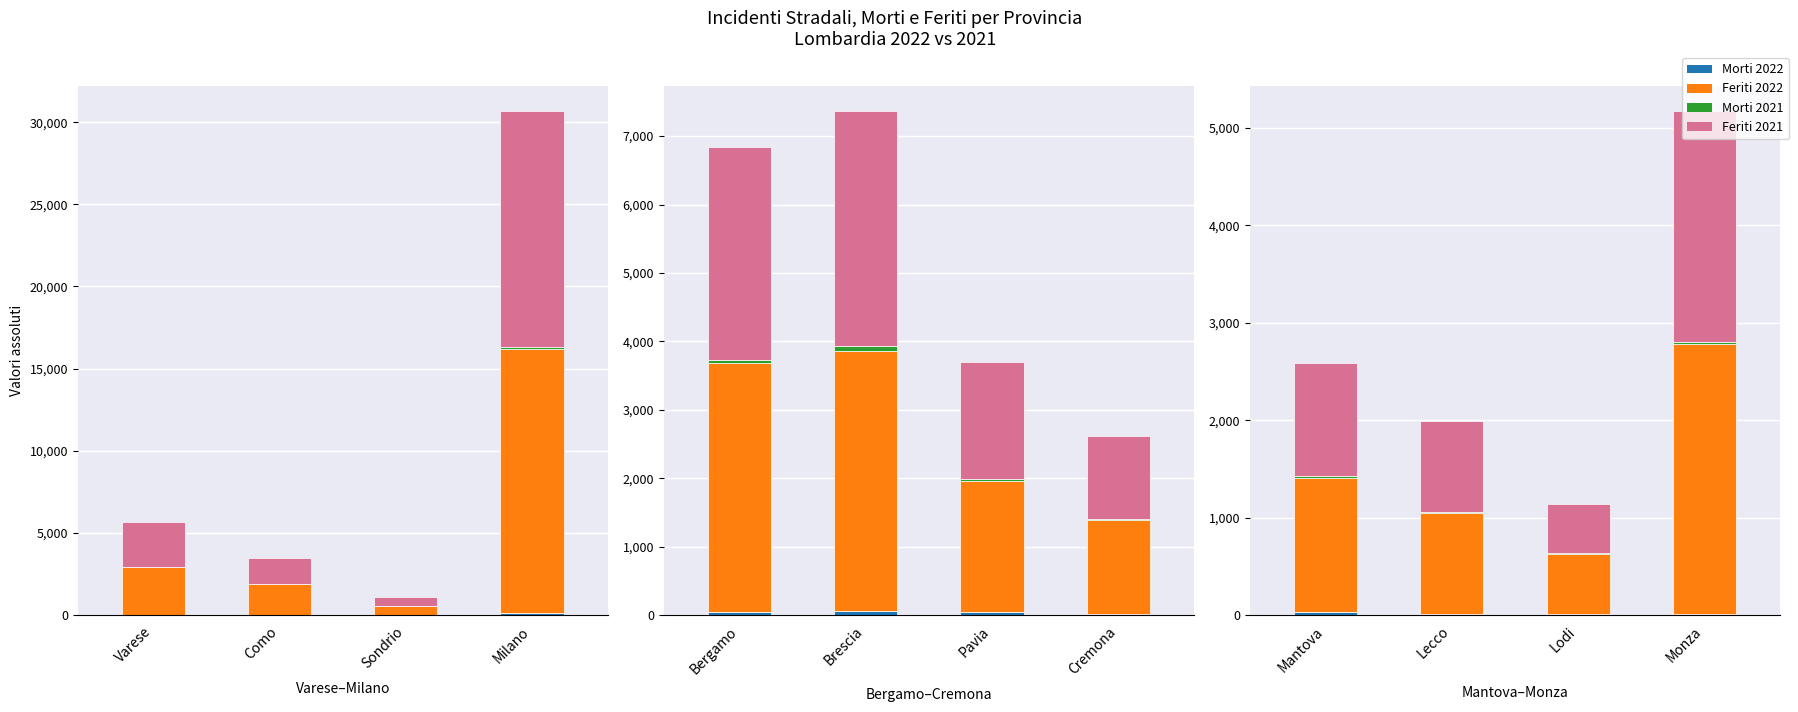

The Feriti 2021 series shows 658 at Cremona. True or false?

False